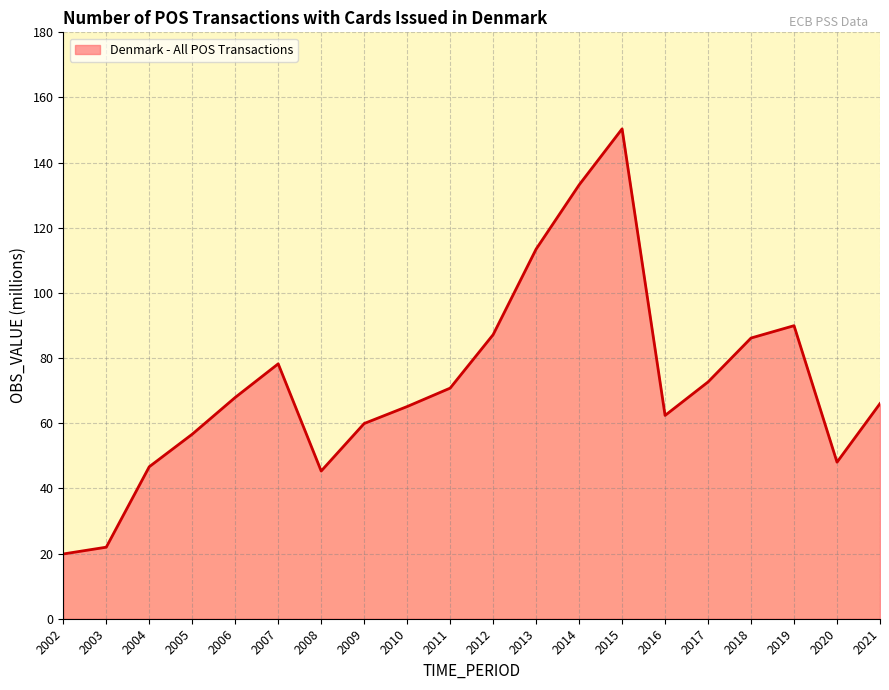

Does the chart have visible grid lines?

Yes